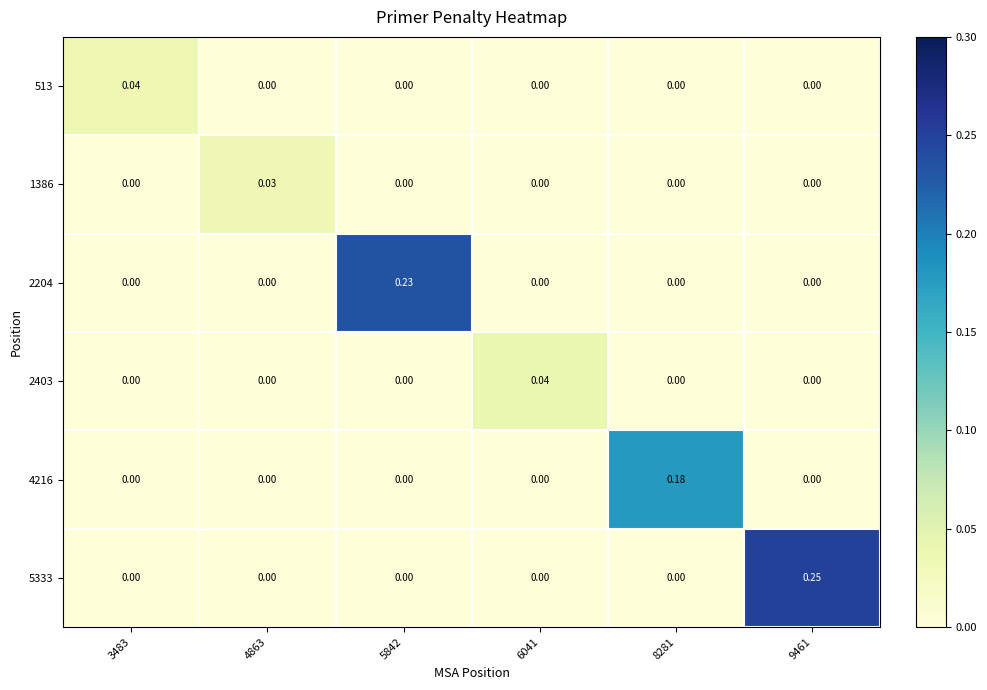

Which label corresponds to the largest value in the chart?

9461